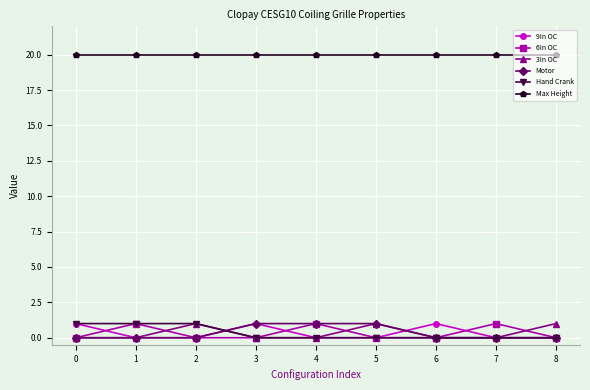

The 9In OC series shows 0 at 7. True or false?

True